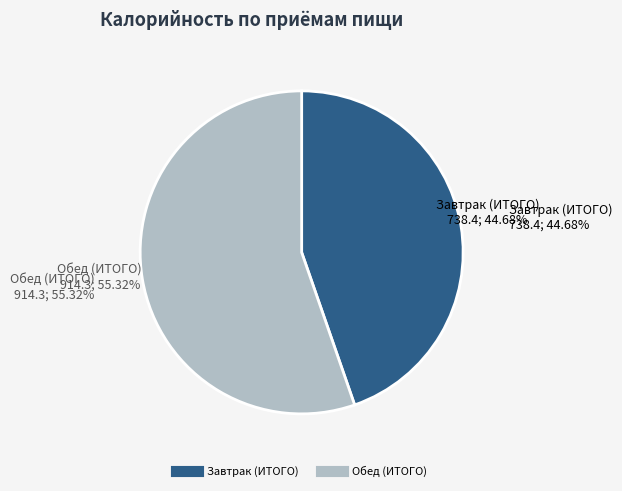

True or false: Обед (ИТОГО) accounts for 41% of the total.

False